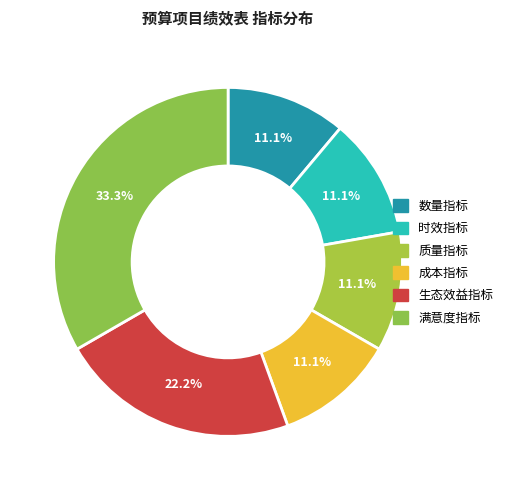

Approximately how many times larger is the value at 数量指标 compared to 时效指标?

1.0